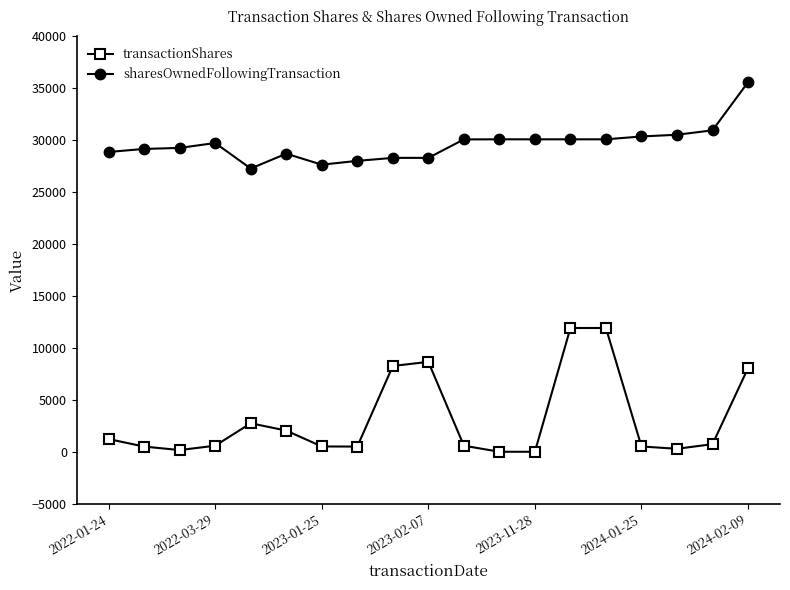

List the series in order of their peak value, lowest first.

transactionShares, sharesOwnedFollowingTransaction